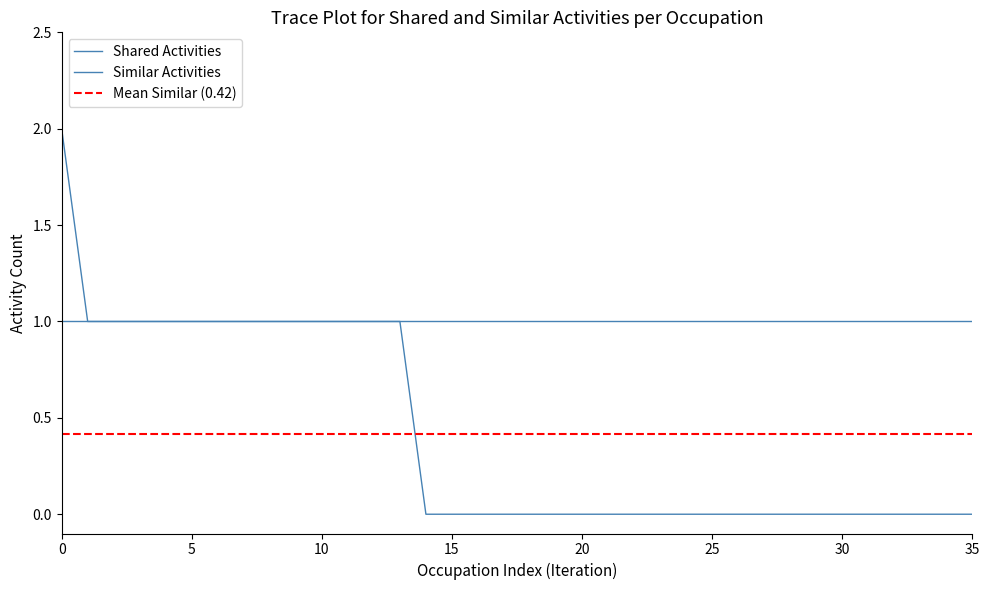

What is the difference between the maximum and minimum values?

2